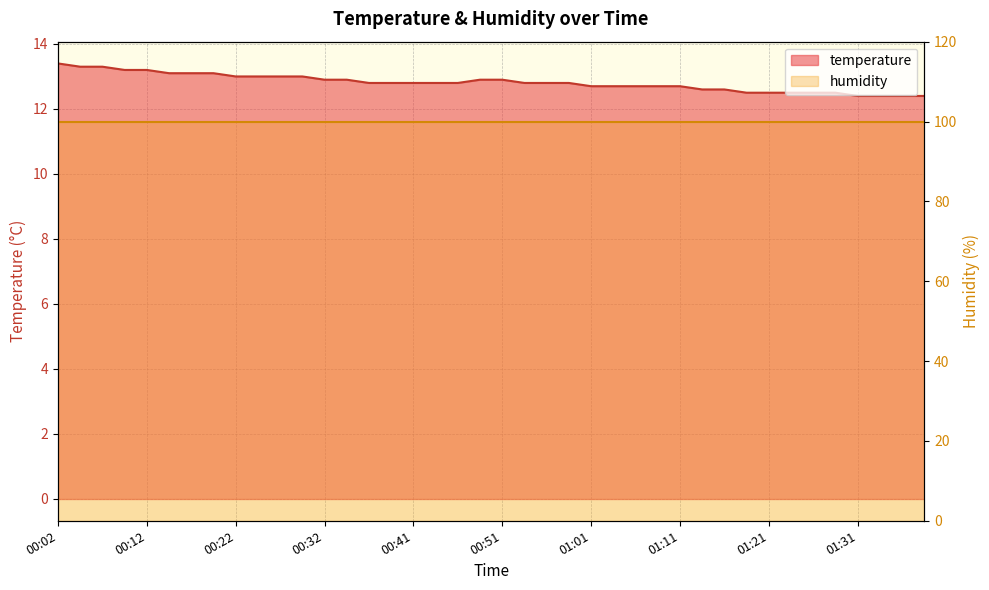

Read the value at 00:02.

13.4